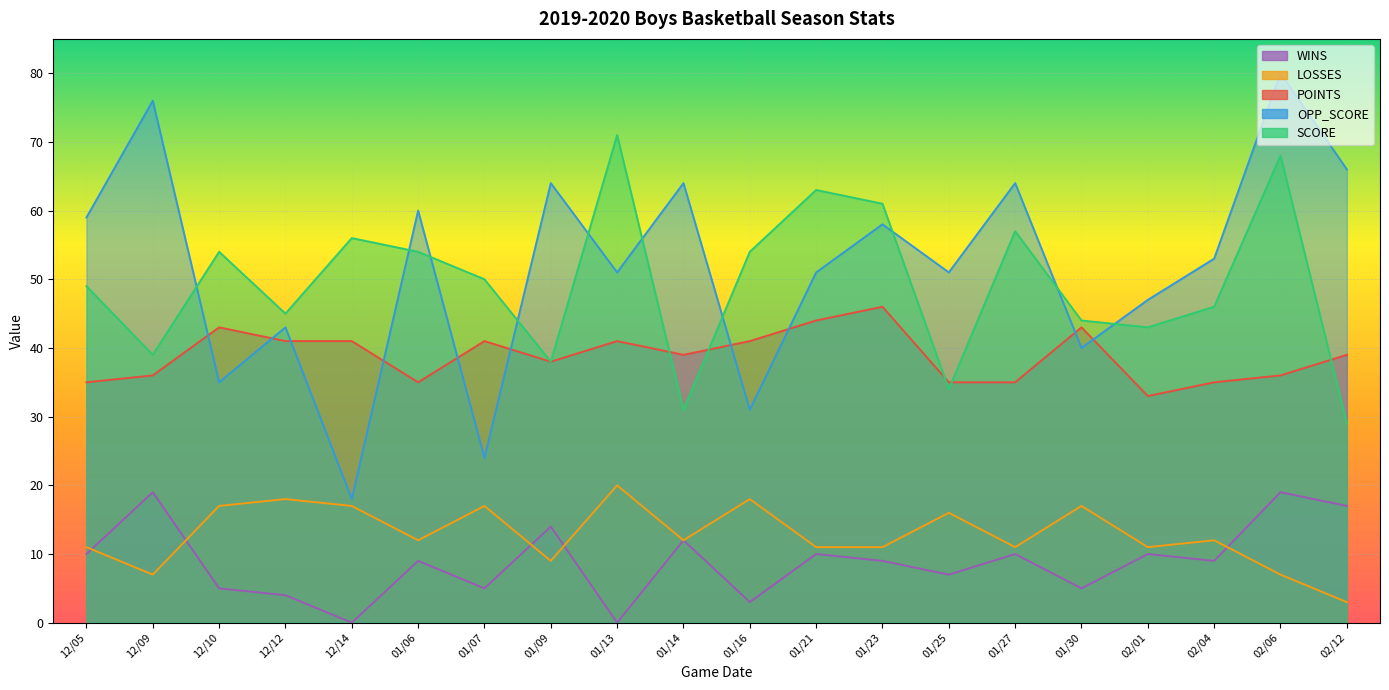

True or false: OPP_SCORE and LOSSES intersect in this chart.

False